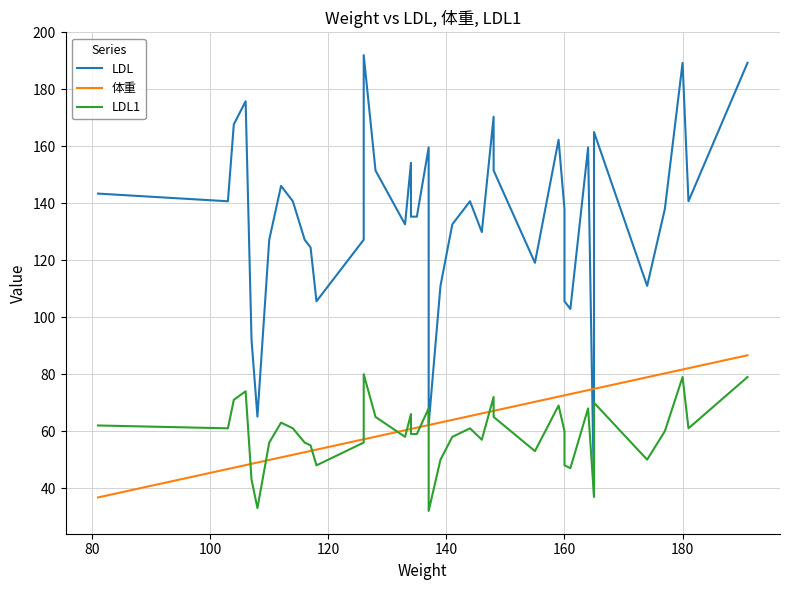

How many lines are shown in the chart?

3